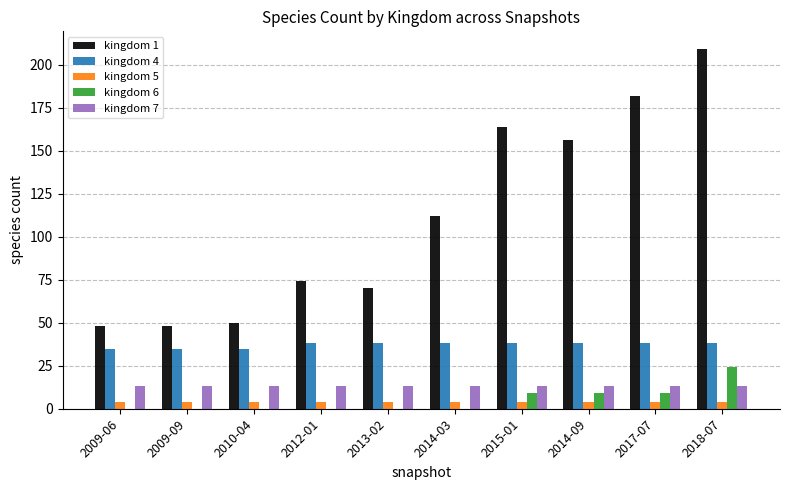

Is it true that kingdom 4 equals 38 at 2014-09?

True